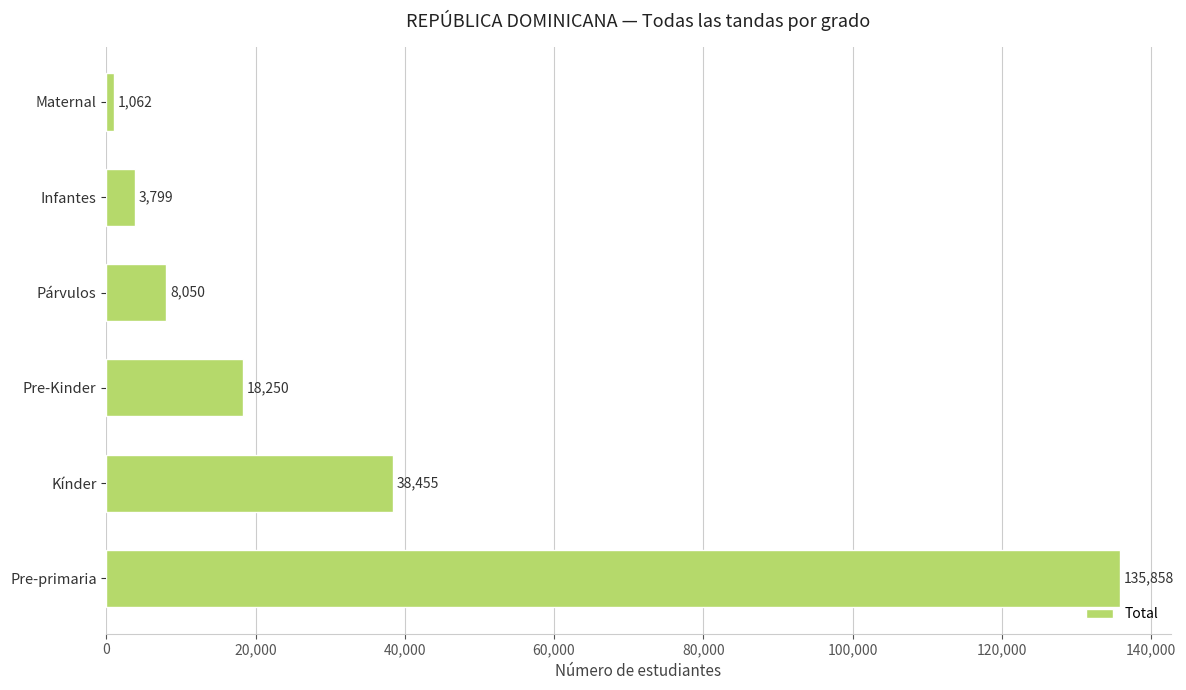

Rank the categories by value from lowest to highest.

Maternal, Infantes, Párvulos, Pre-Kinder, Kínder, Pre-primaria